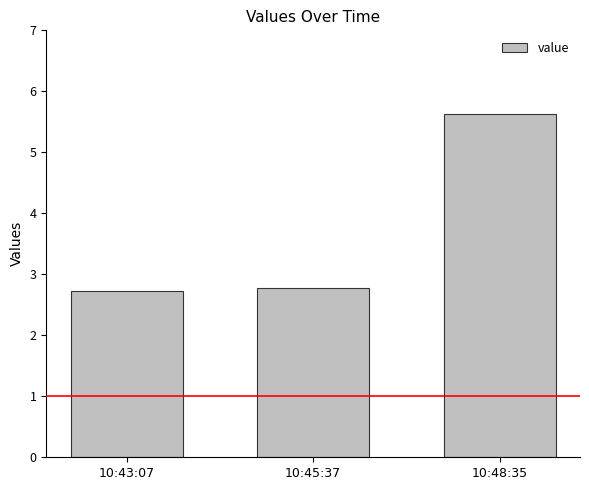

The chart shows a value of 5.6 at 10:48:35. True or false?

True